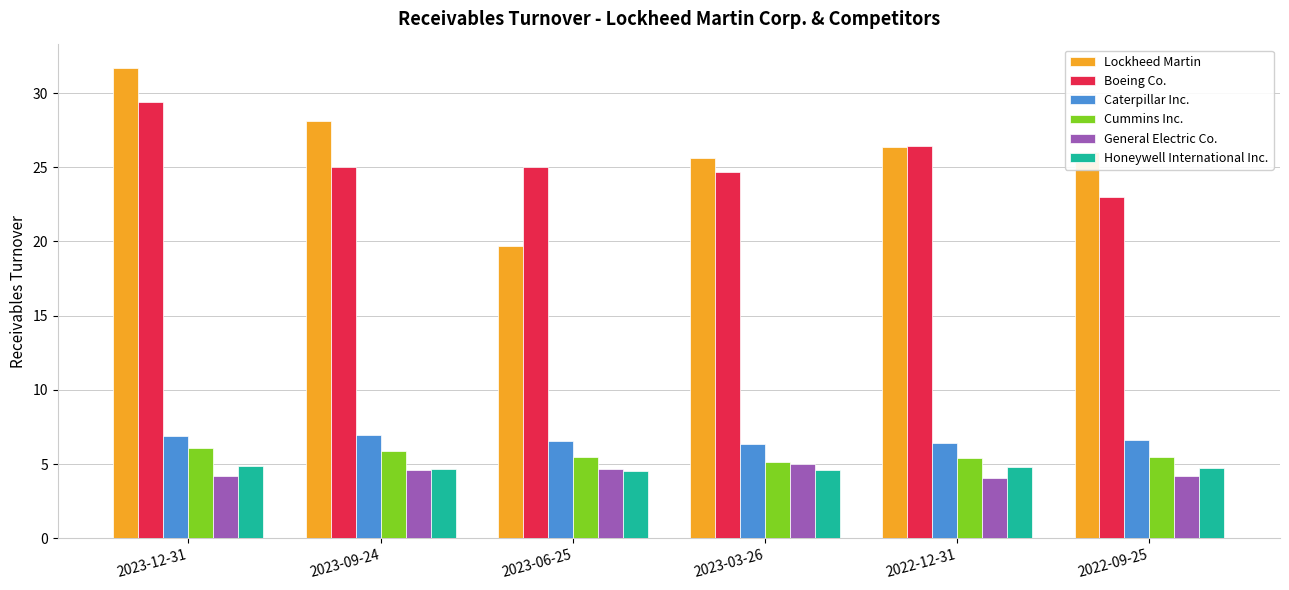

How many Cummins Inc. values are between 5 and 6?

5